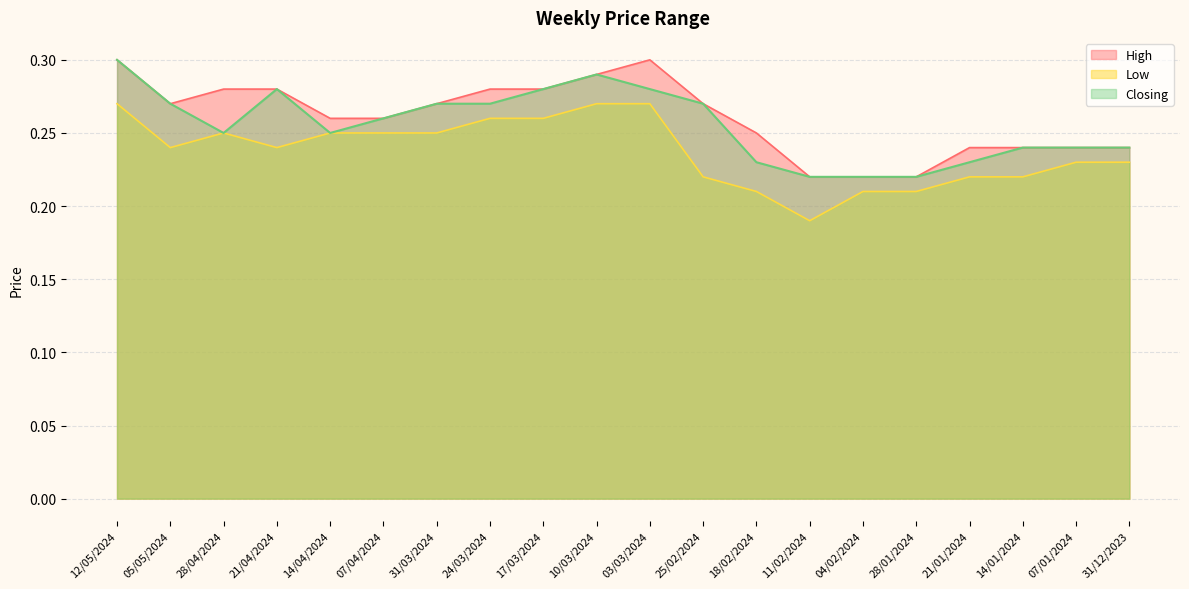

Reading left to right, what are all the values shown in this chart?

High: 0.3	0.3	0.3	0.3	0.3	0.3	0.3	0.3	0.3	0.3	0.3	0.3	0.2	0.2	0.2	0.2	0.2	0.2	0.2	0.2
Low: 0.3	0.2	0.2	0.2	0.2	0.2	0.2	0.3	0.3	0.3	0.3	0.2	0.2	0.2	0.2	0.2	0.2	0.2	0.2	0.2
Closing: 0.3	0.3	0.2	0.3	0.2	0.3	0.3	0.3	0.3	0.3	0.3	0.3	0.2	0.2	0.2	0.2	0.2	0.2	0.2	0.2